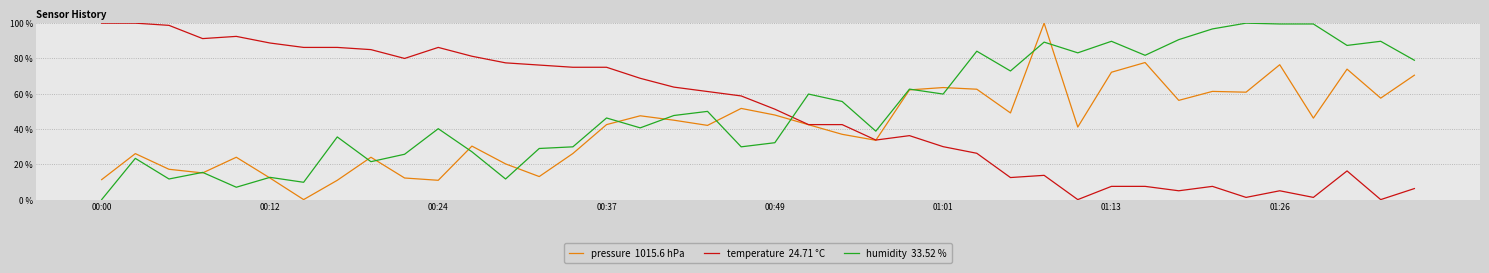

What is the greatest value displayed?

100.0